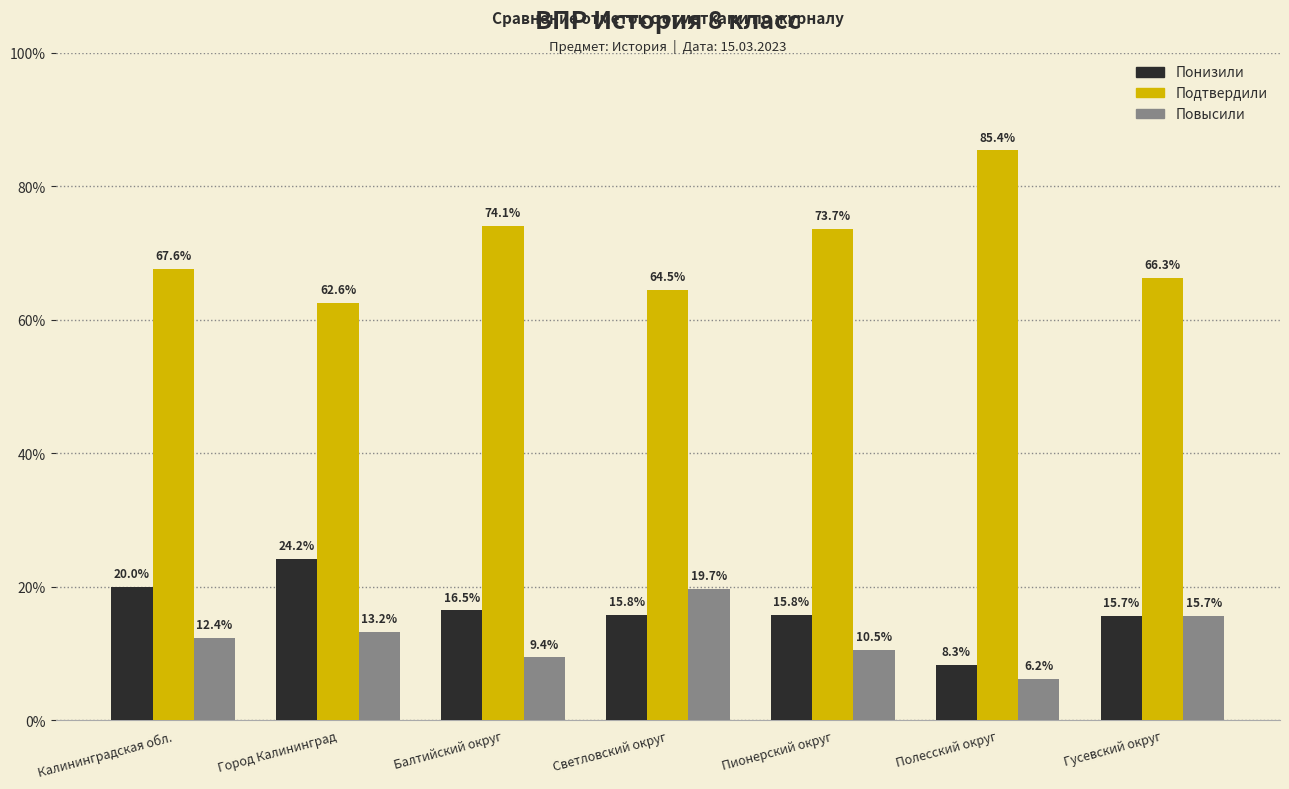

True or false: Подтвердили has a value of 64.5 at Светловский округ.

True